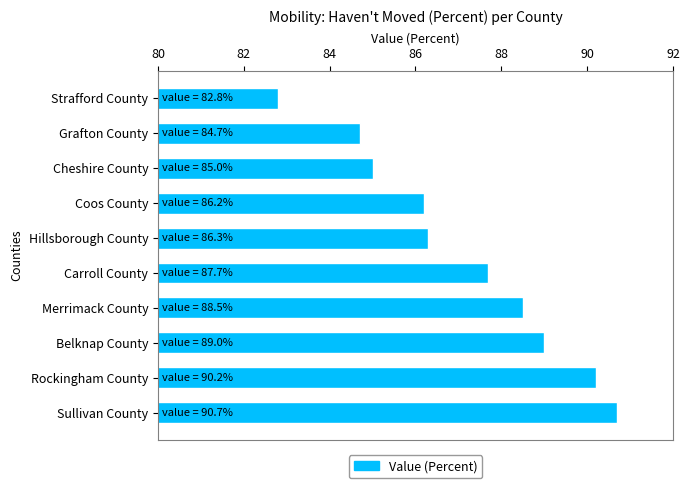

Rank the categories by value from highest to lowest.

Sullivan County, Rockingham County, Belknap County, Merrimack County, Carroll County, Hillsborough County, Coos County, Cheshire County, Grafton County, Strafford County